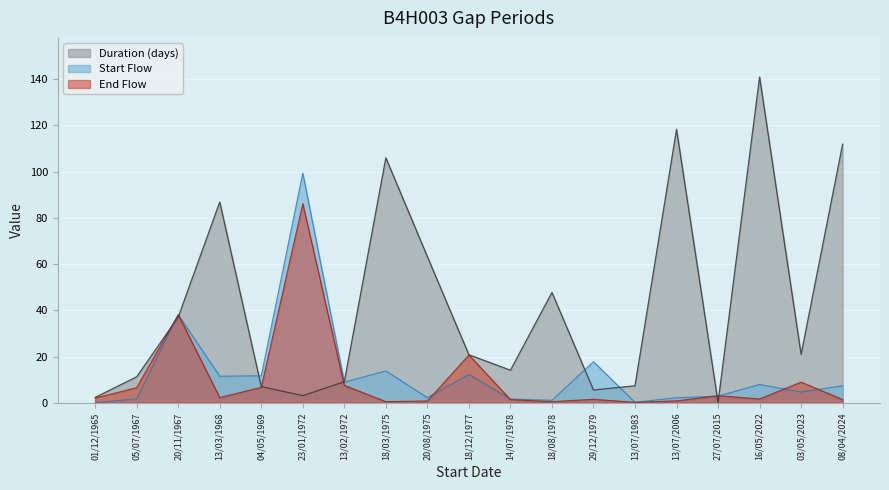

How many data points in Duration (days) are above 20?

10